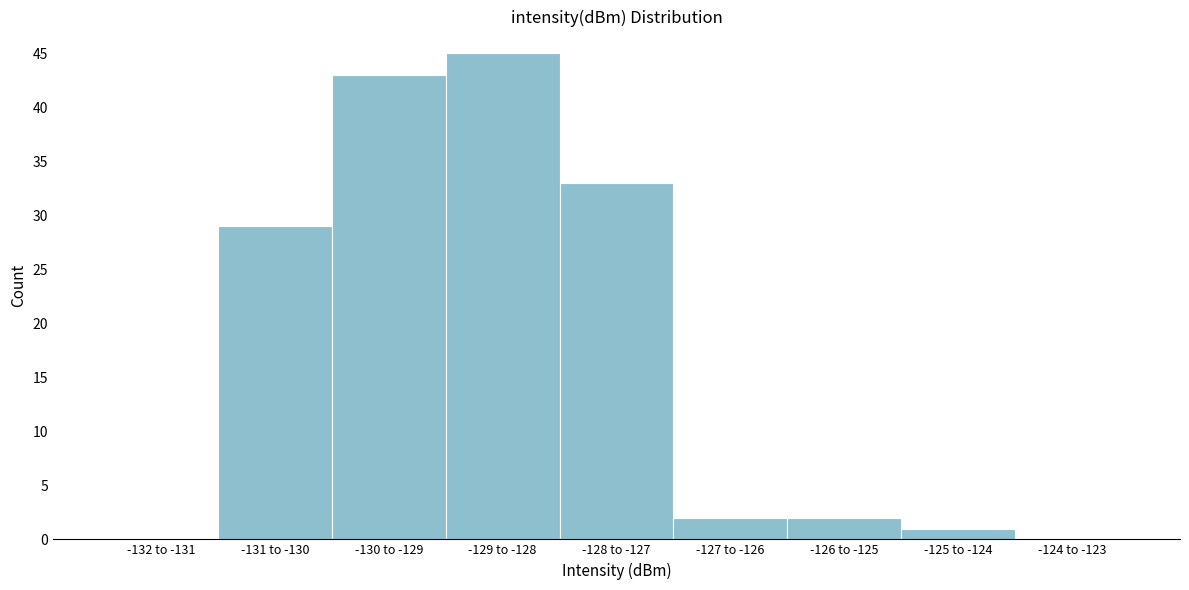

Reading left to right, what are all the values shown in this chart?

-132 to -131=0	-131 to -130=29	-130 to -129=43	-129 to -128=45	-128 to -127=33	-127 to -126=2	-126 to -125=2	-125 to -124=1	-124 to -123=0